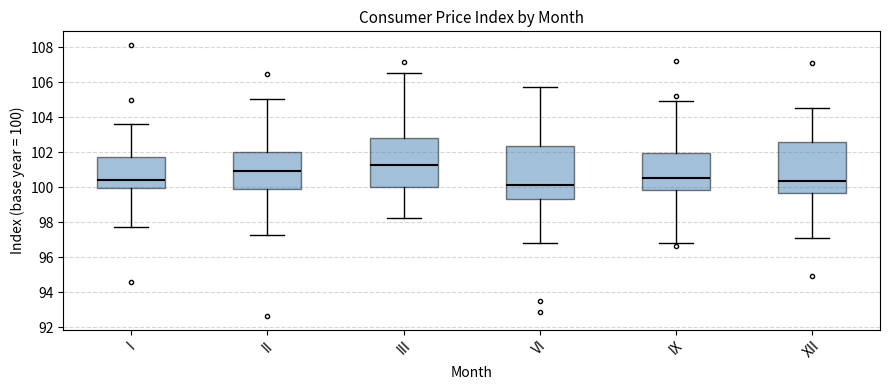

Where does the lower whisker of the box for VI end on the y-axis? The values are not printed on the chart, so give them approximately, as read against the axis.

96.8